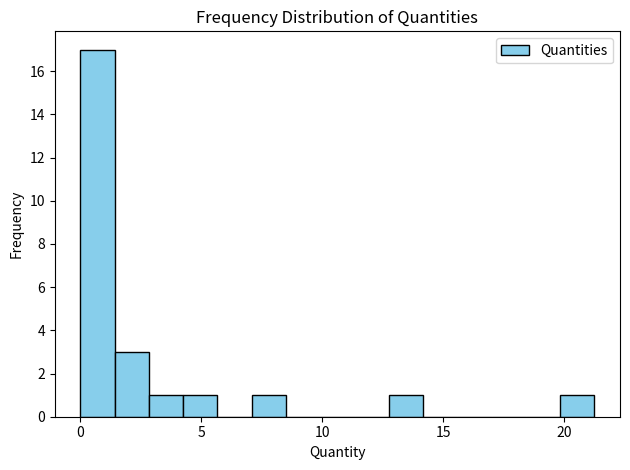

Around what value on the x-axis is the tallest bar? Give the approximate position of its centre, as read against the axis.

0.5